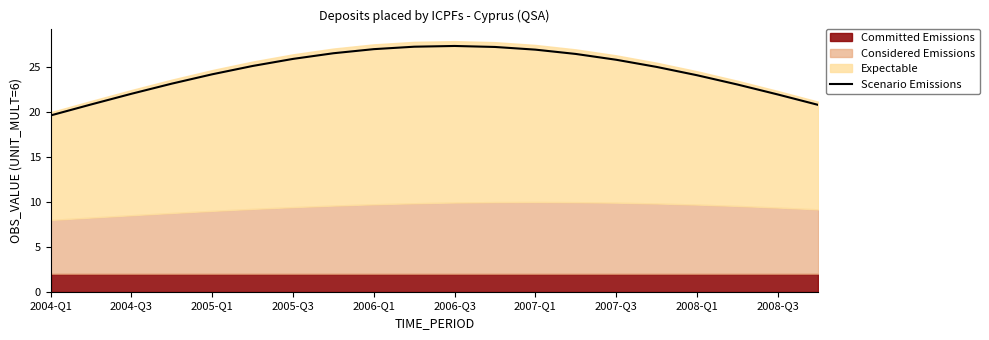

What is the lowest value of the Scenario Emissions series?

19.6